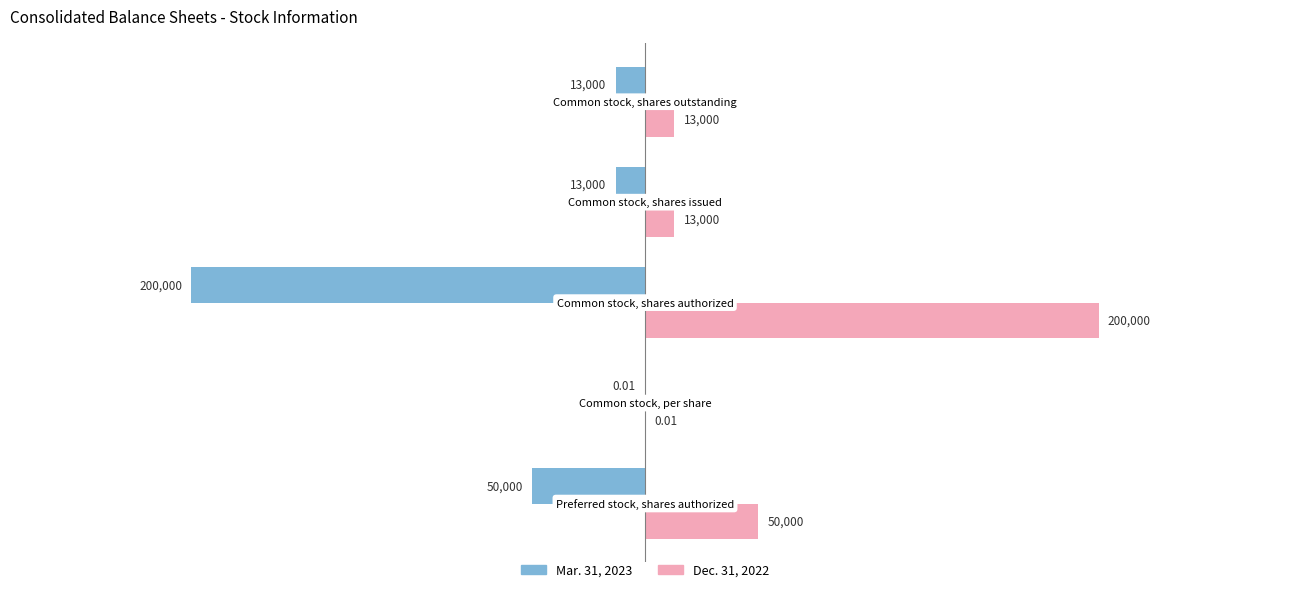

What are all the series names shown in the legend?

Mar. 31, 2023, Dec. 31, 2022